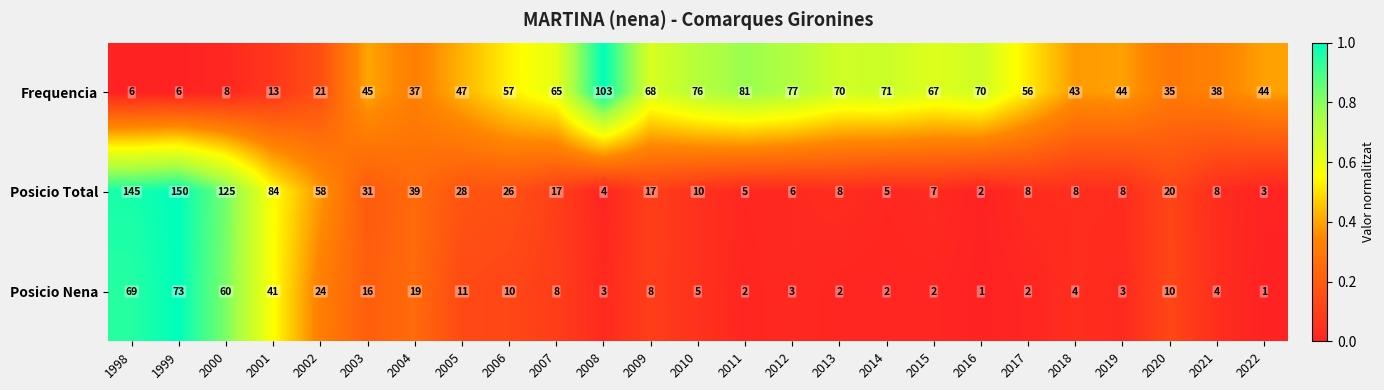

Which series changed the most between 2012 and 2017?

Frequencia